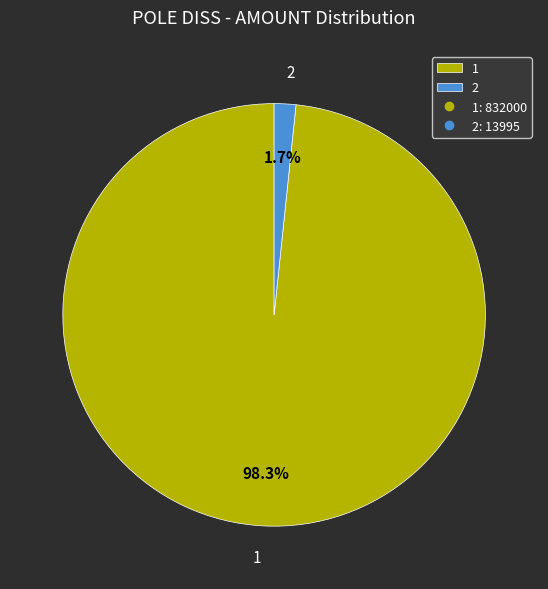

How many slices are in this pie chart?

2